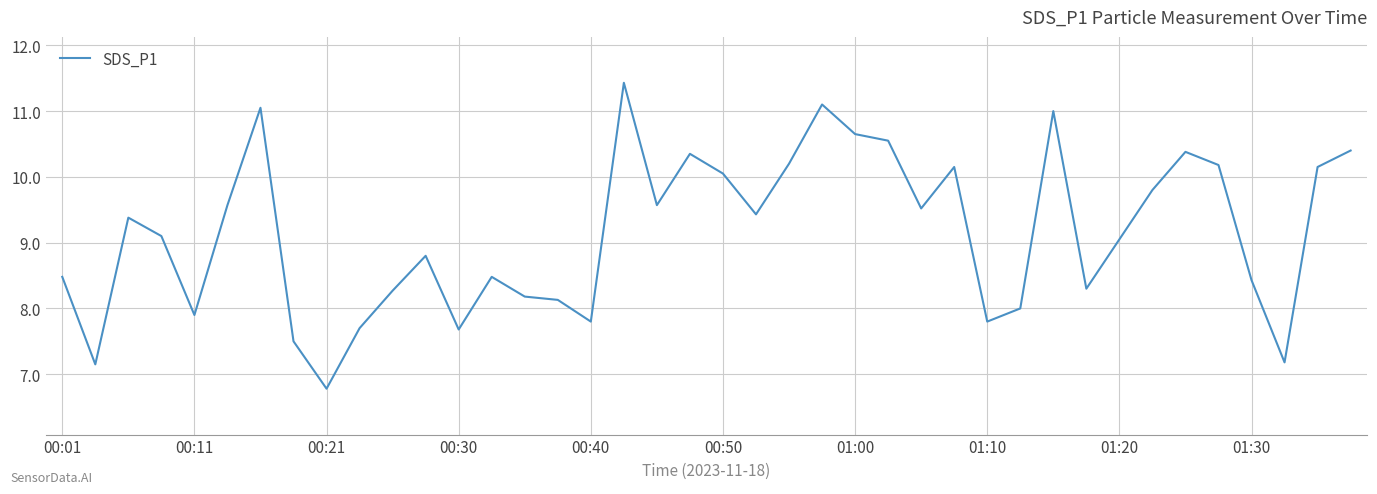

What is the maximum value shown in the chart?

11.4